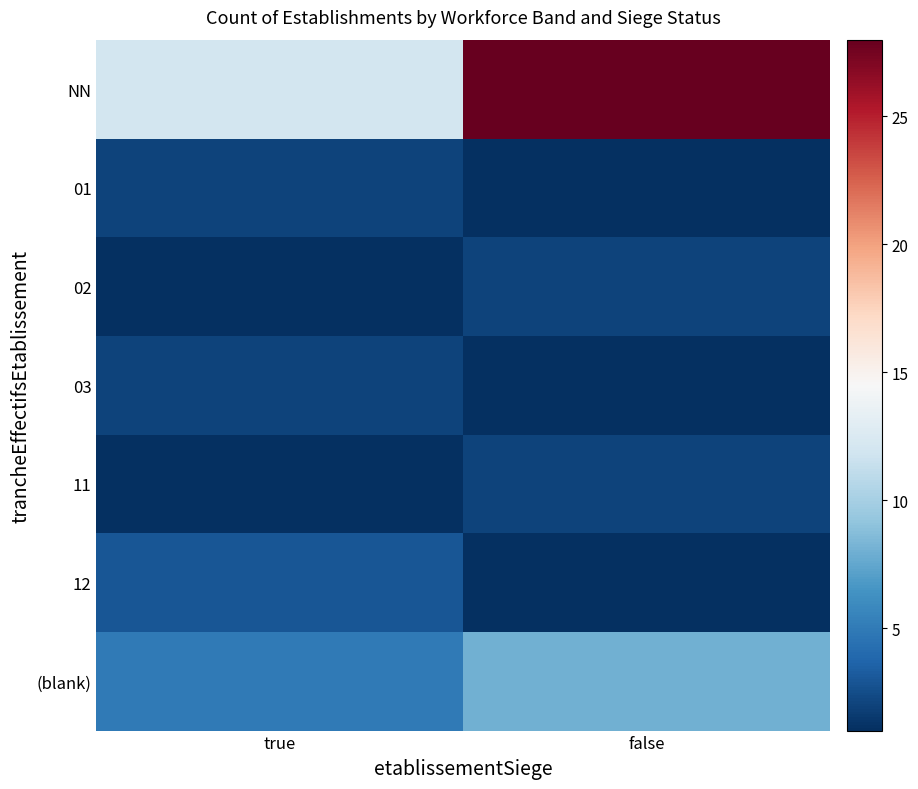

Which label corresponds to the smallest value in the chart?

false